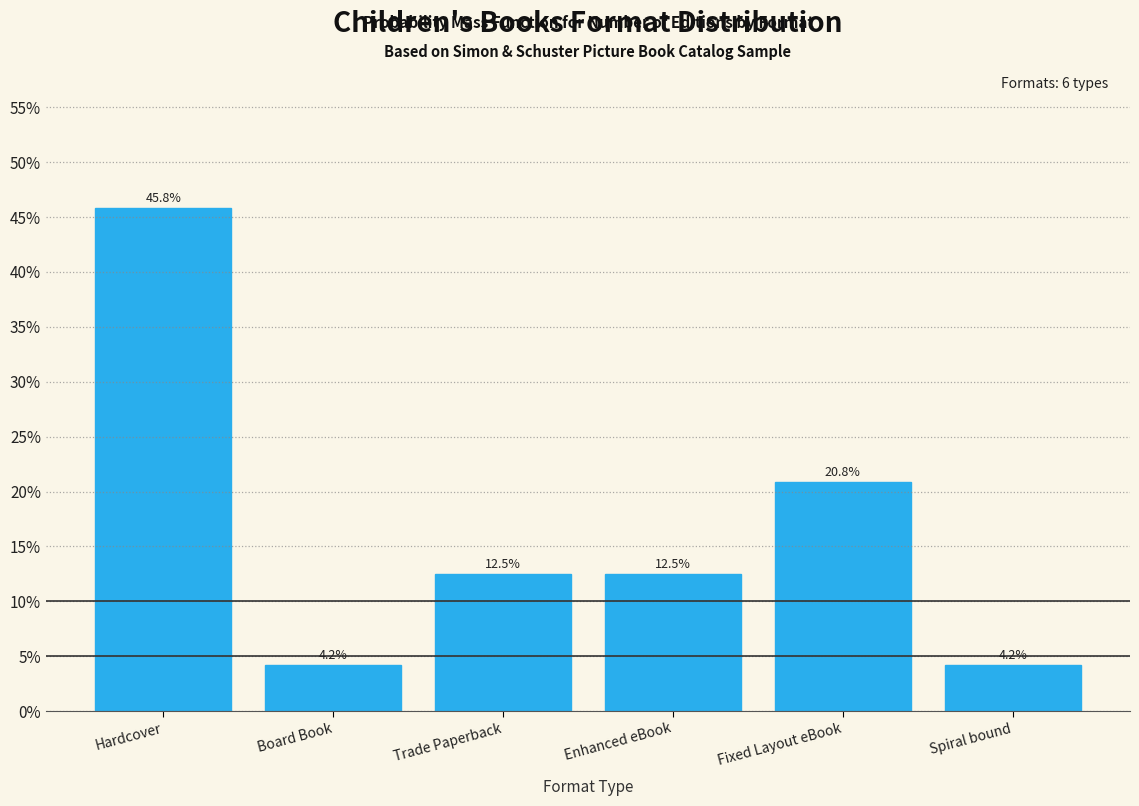

Reading left to right, extract all data points from this chart.

45.8	4.2	12.5	12.5	20.8	4.2